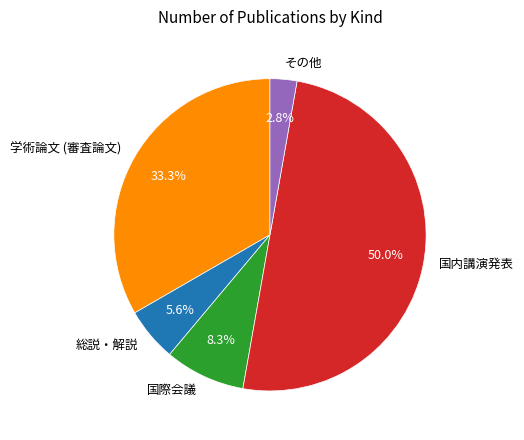

What percentage do 国際会議 and 国内講演発表 together represent?

58.3%